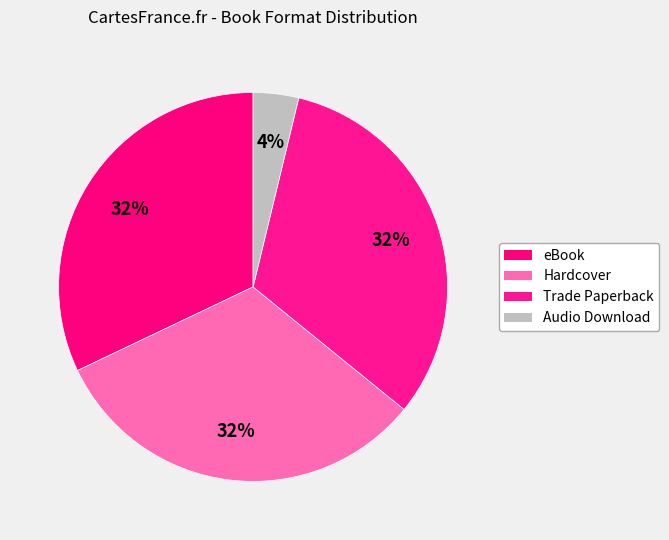

To the nearest percent, what is the average slice percentage?

25%